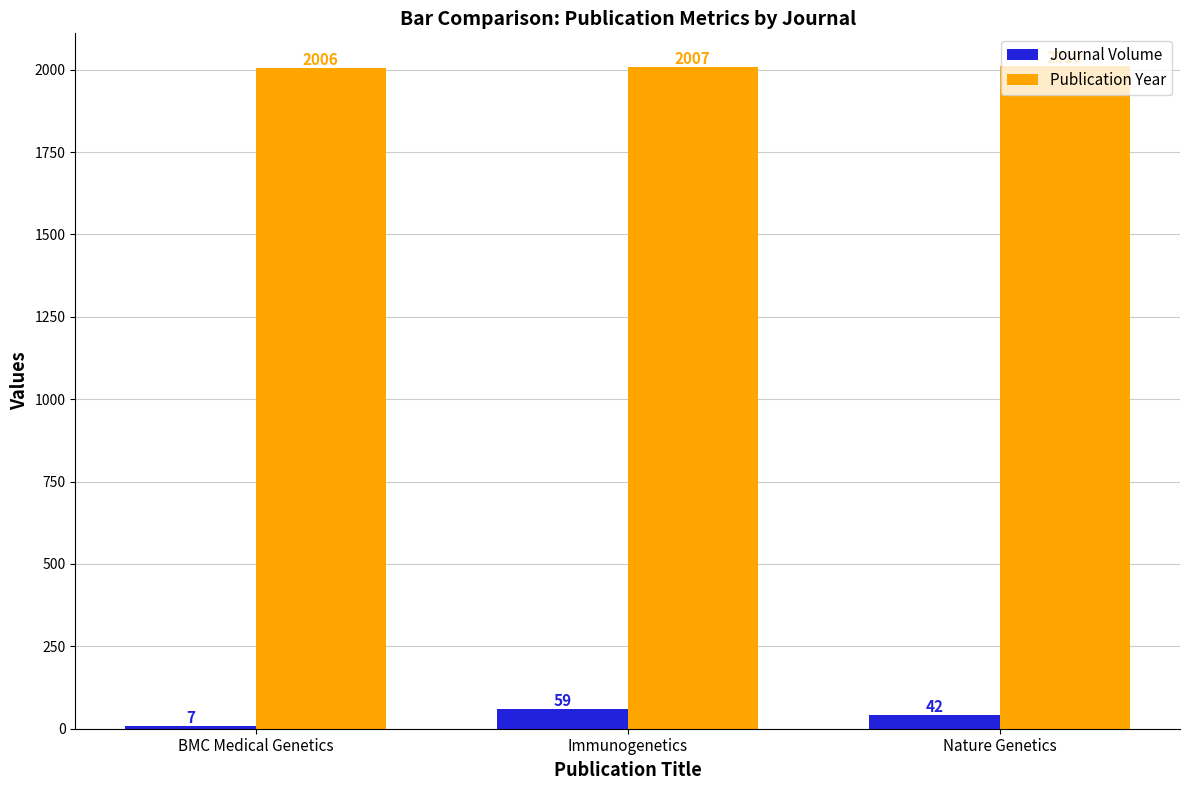

Is the value of Publication Year at BMC Medical Genetics greater than the value of Journal Volume at Immunogenetics?

Yes